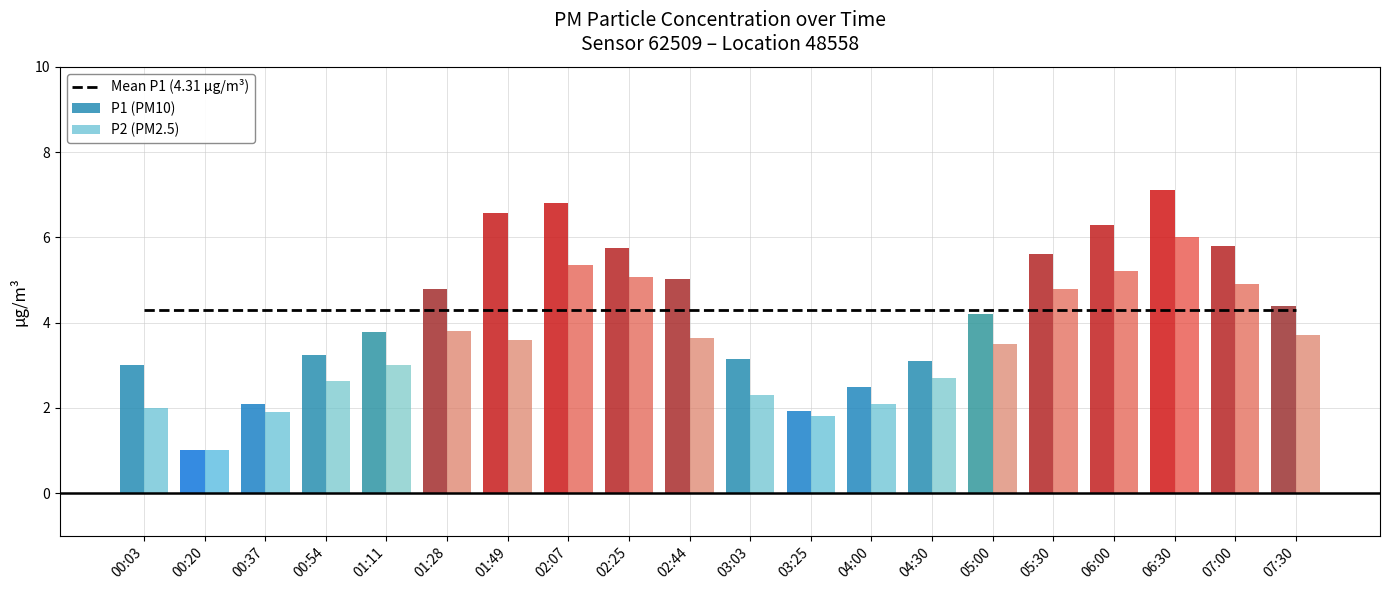

What is the value of the P1 (PM10) bar at the 20th from the left?

4.4